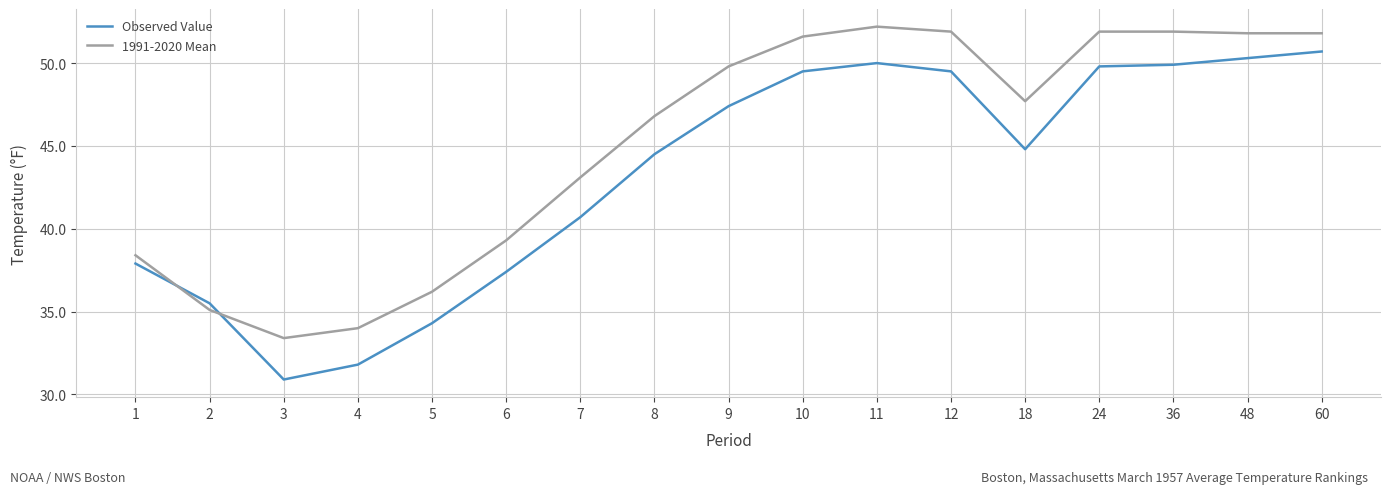

The value of Observed Value at 12 is 65.9. True or false?

False